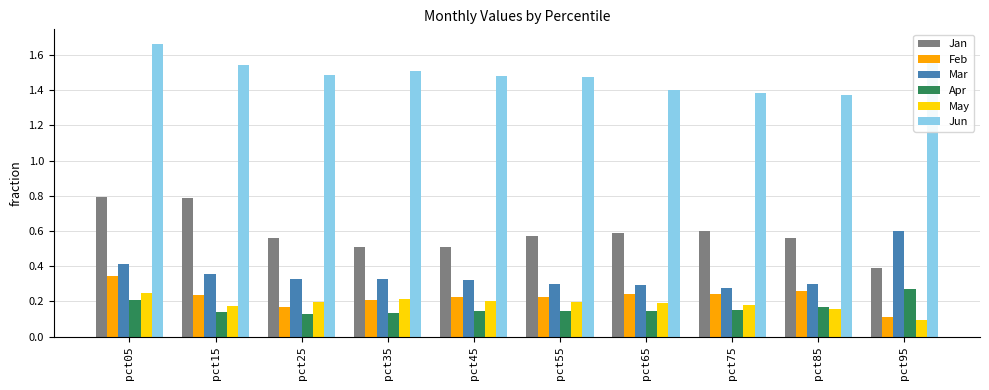

How many data points does each series have?

10